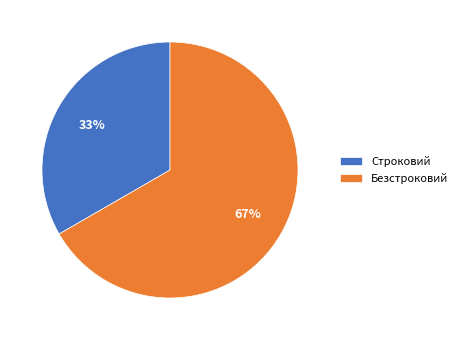

To the nearest percent, what portion does Строковий represent?

33%